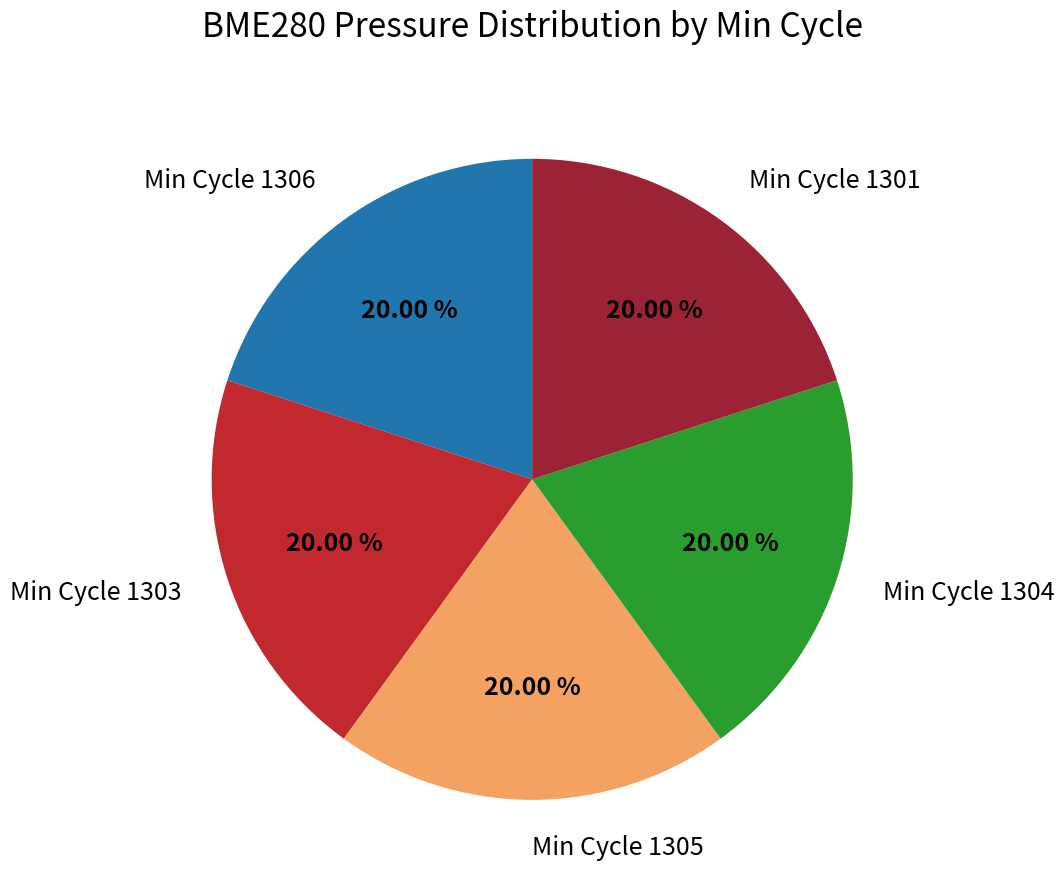

How many segments does this pie chart have?

5